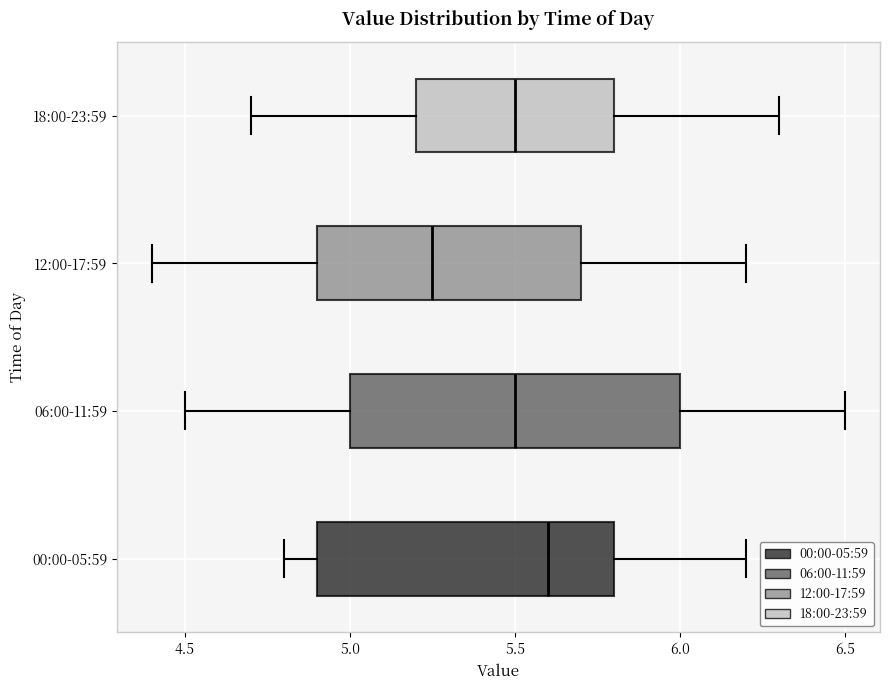

Reading bottom to top, transcribe this box plot: for each box, give where its median line is, the range the box spans, and where its two whiskers end, as read against the x-axis. The values are not printed on the chart, so give them approximately, as read against the axis.

00:00-05:59: median 5.60, box 4.90 to 5.80, whiskers 4.80 to 6.20
06:00-11:59: median 5.50, box 5.00 to 6.00, whiskers 4.50 to 6.50
12:00-17:59: median 5.25, box 4.90 to 5.70, whiskers 4.40 to 6.20
18:00-23:59: median 5.50, box 5.20 to 5.80, whiskers 4.70 to 6.30